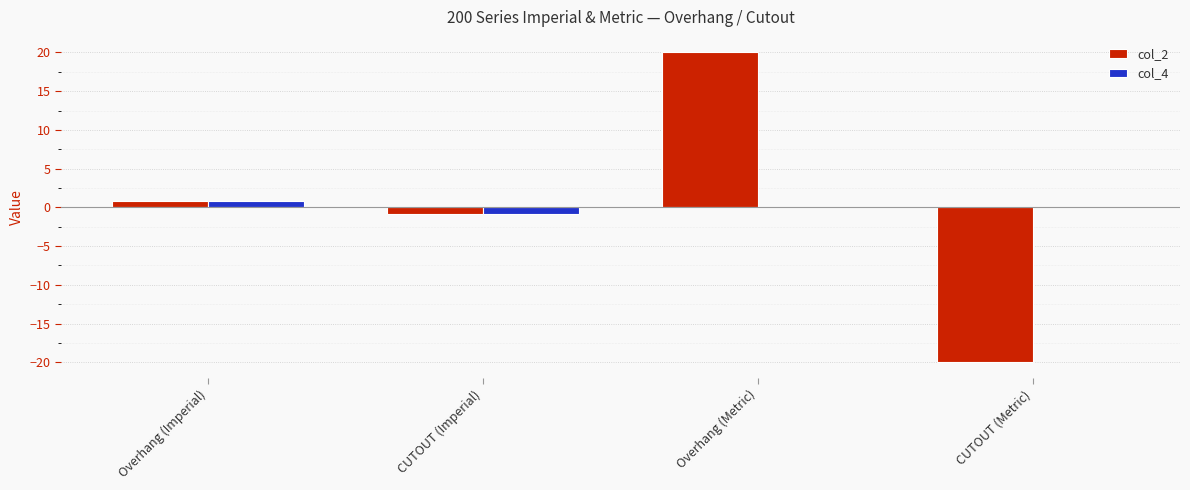

Between Overhang (Imperial) and Overhang (Metric), which series saw the biggest shift?

col_2